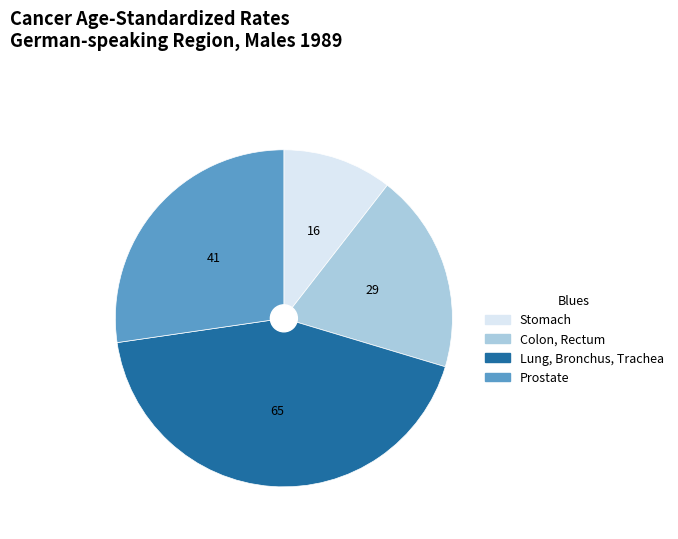

Rank the categories by value from highest to lowest.

Lung, Bronchus, Trachea, Prostate, Colon, Rectum, Stomach